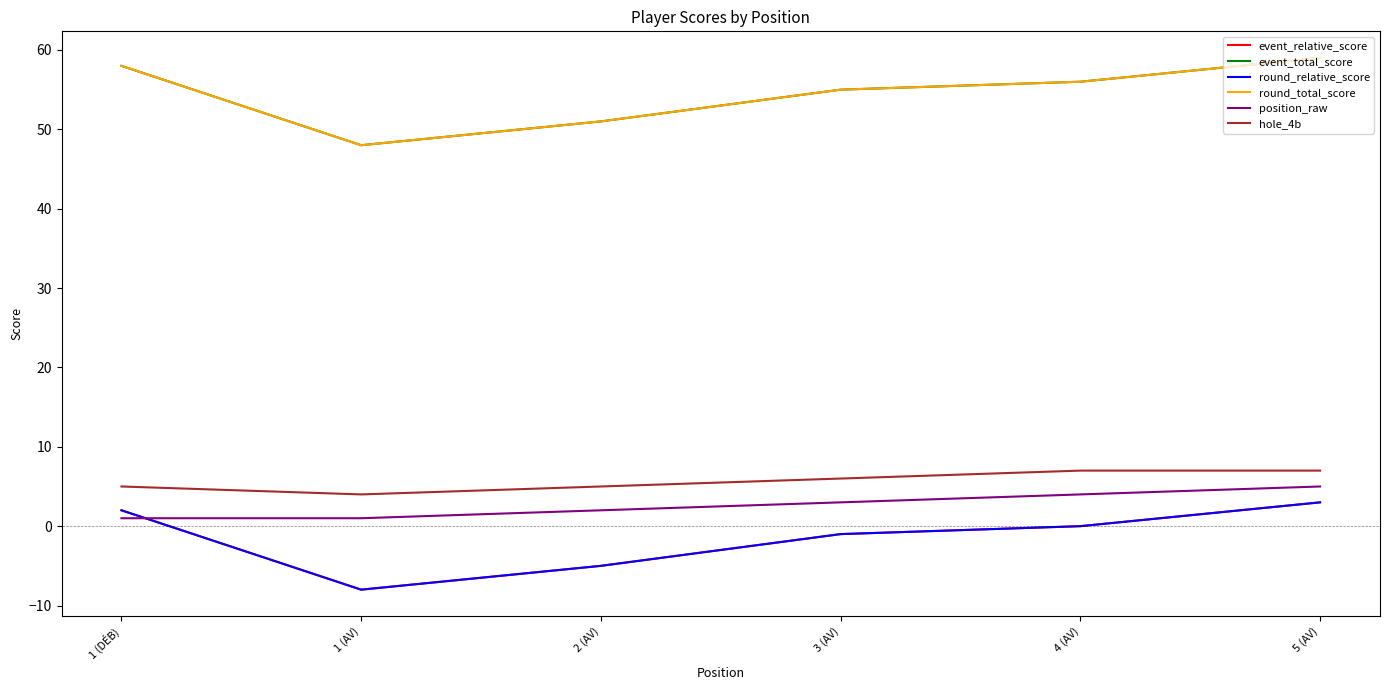

Which series has the widest spread of values?

event_relative_score